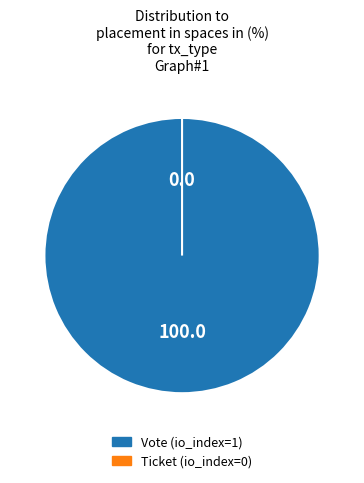

Is there a majority slice in this chart?

Yes